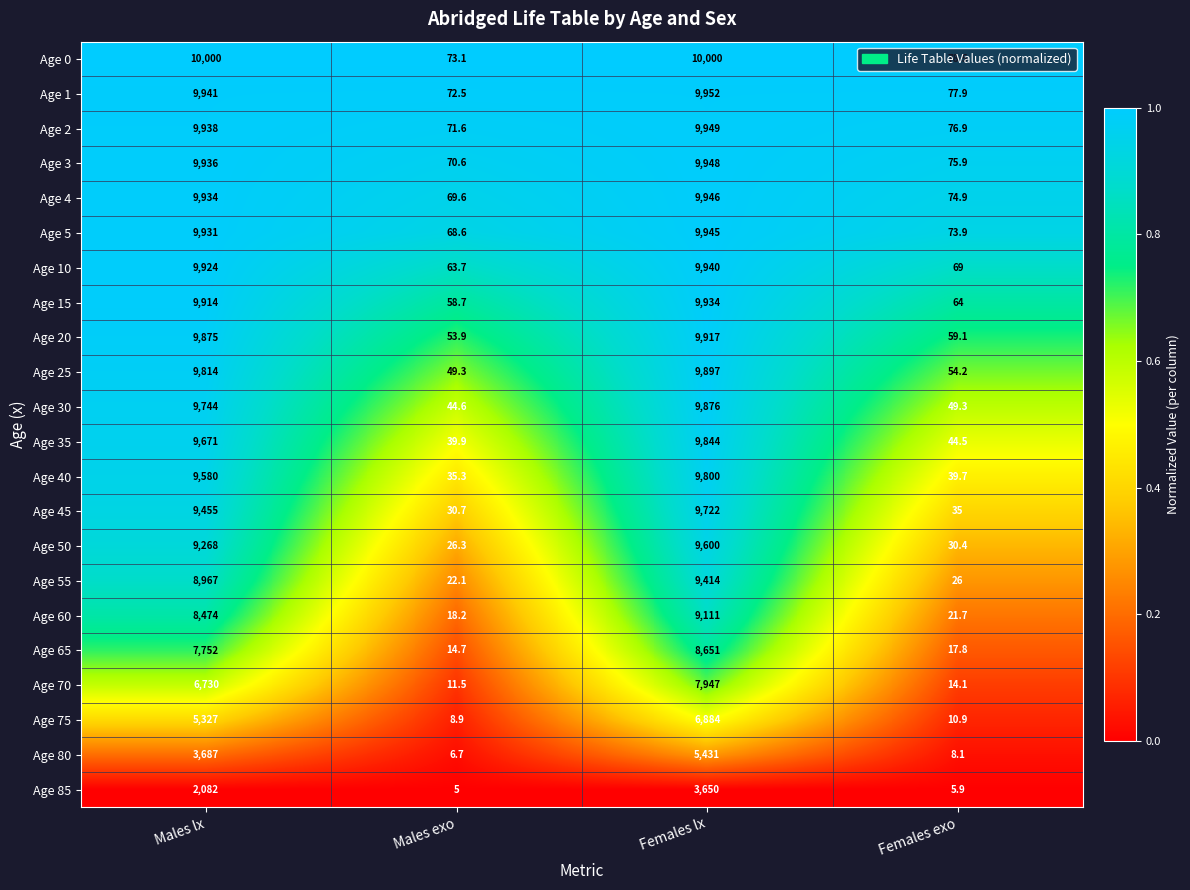

What is the spread (max minus min) of values at Males exo?

68.1